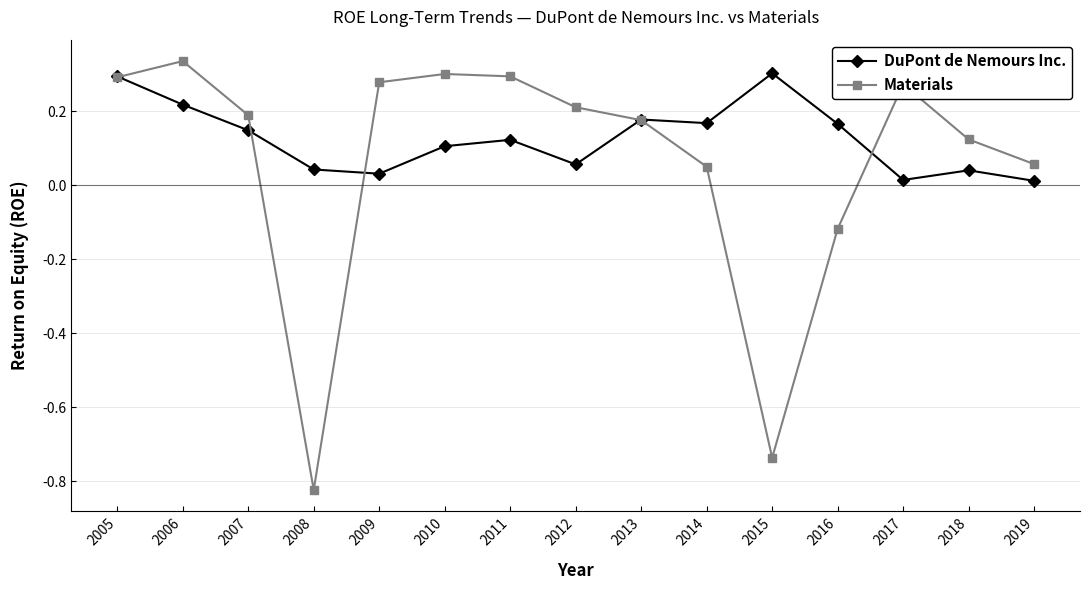

What is the difference between the second highest and minimum values in the Materials series?

1.1